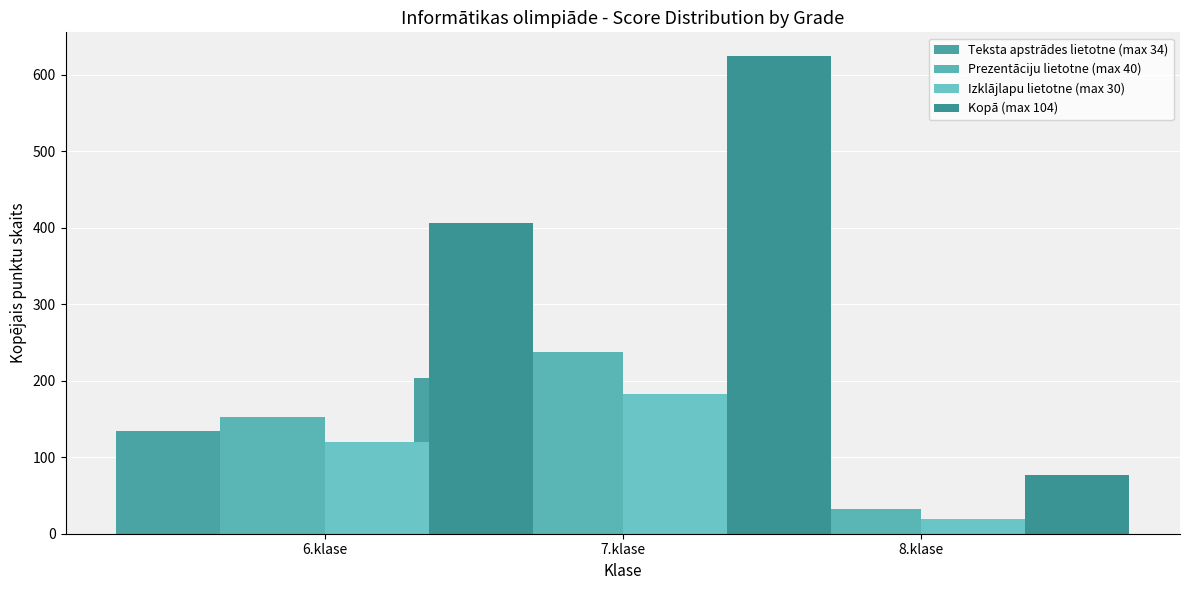

What is the sum of all Prezentāciju lietotne (max 40) values?

421